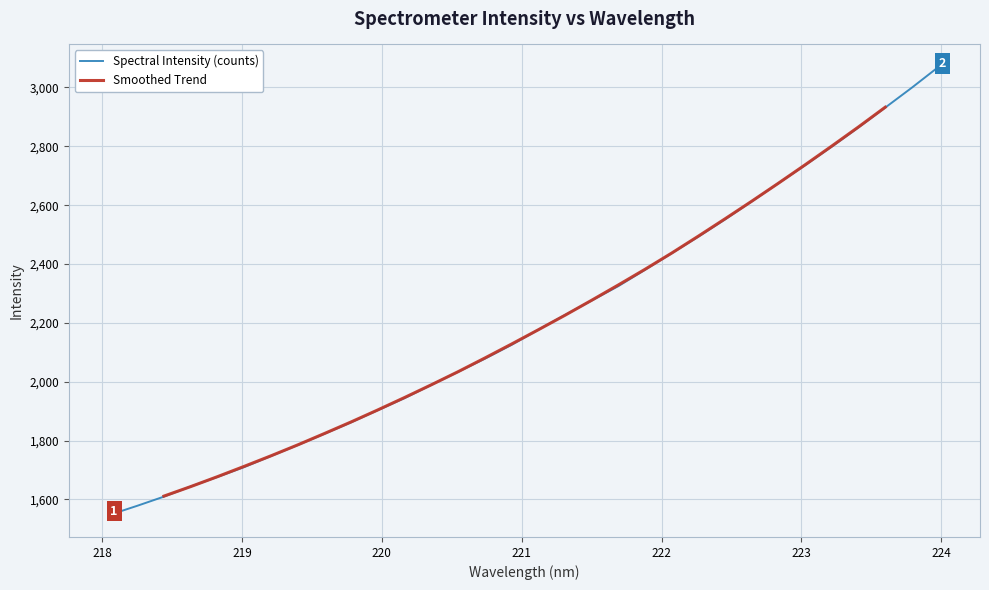

What is the average value?

2206.5